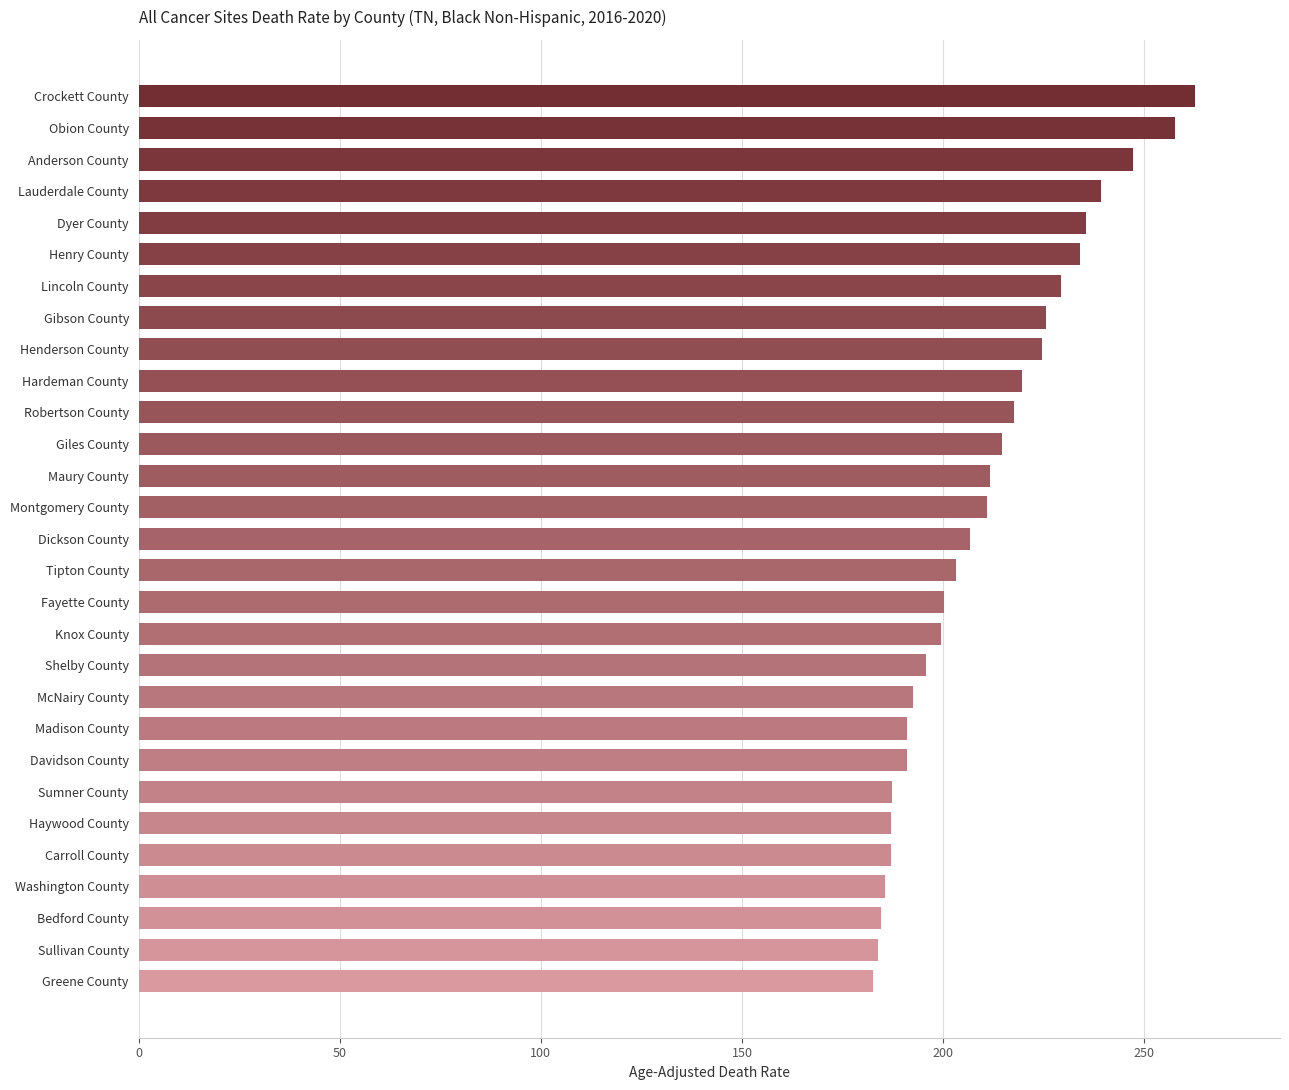

What is the change in value from Giles County to Obion County?

+43.1